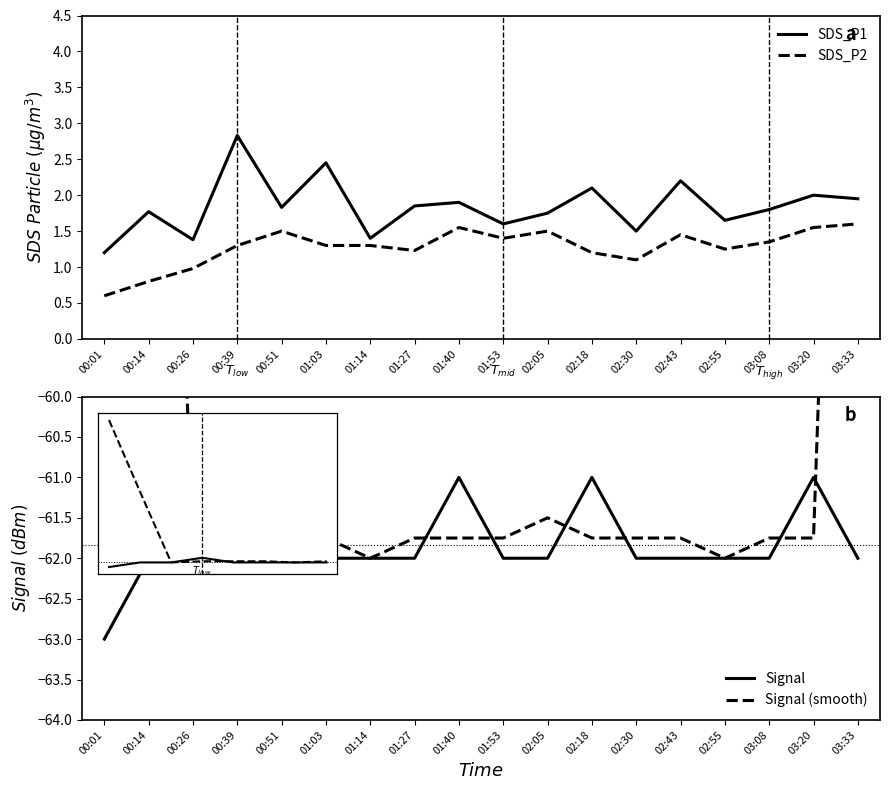

Is the value of SDS_P2 at 02:55 greater than the value of Signal at 02:05?

Yes